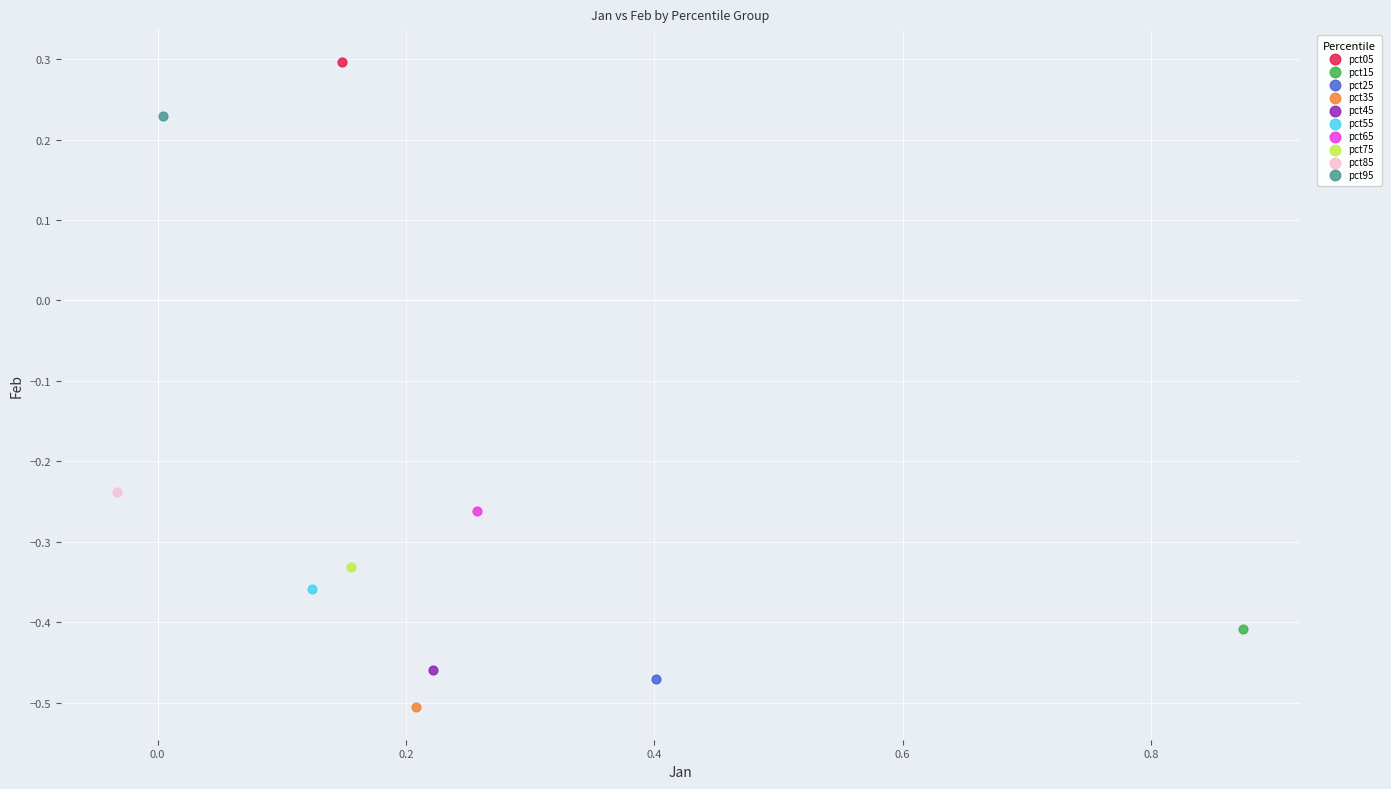

What are all the series names shown in the legend?

pct05, pct15, pct25, pct35, pct45, pct55, pct65, pct75, pct85, pct95